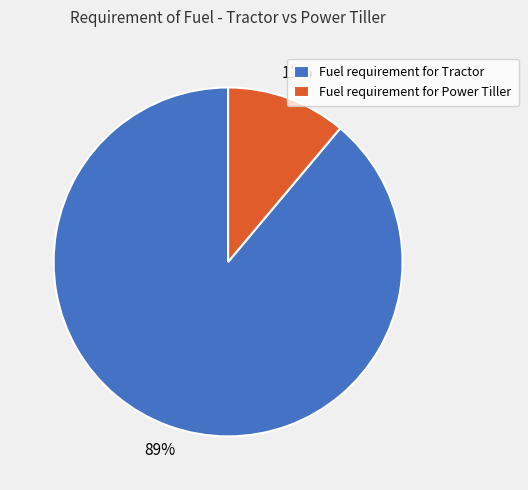

Which slice is the smallest?

Fuel requirement for Power Tiller